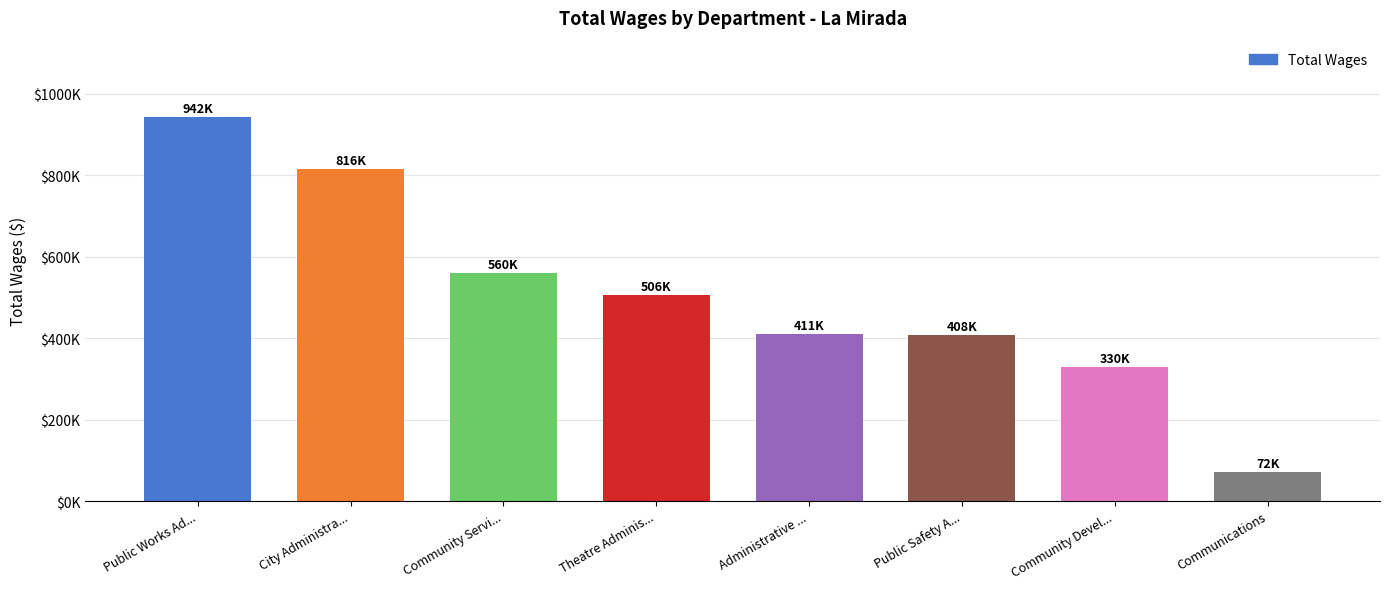

What is the change in value from Administrative ... to Community Devel...?

-81496